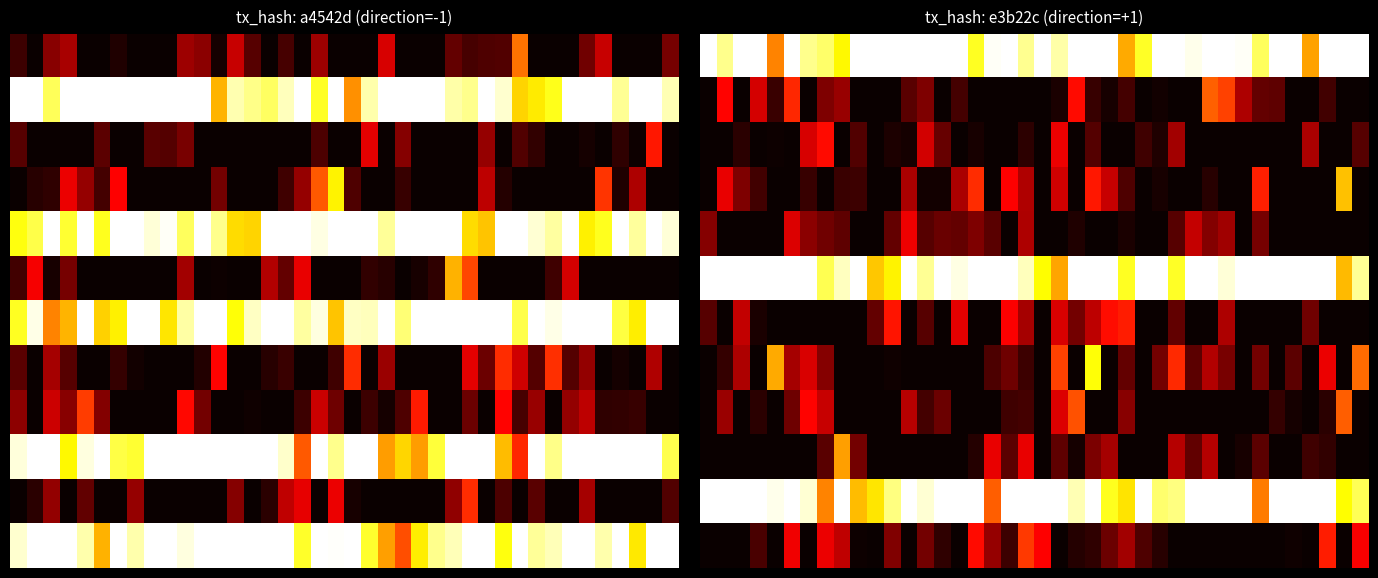

What is the spread (max minus min) of values at 20?

1.0